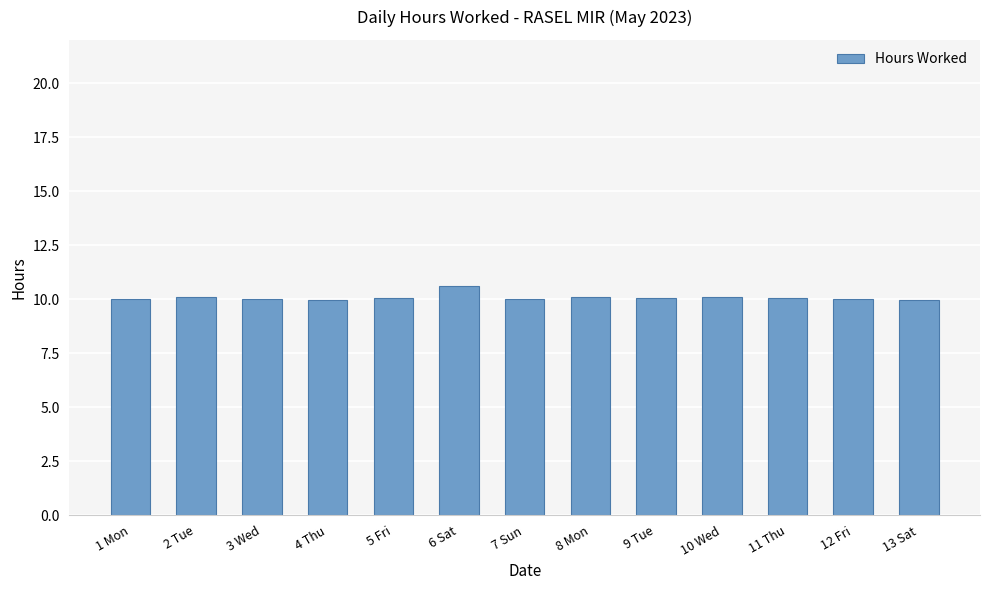

What is the greatest value displayed?

10.6